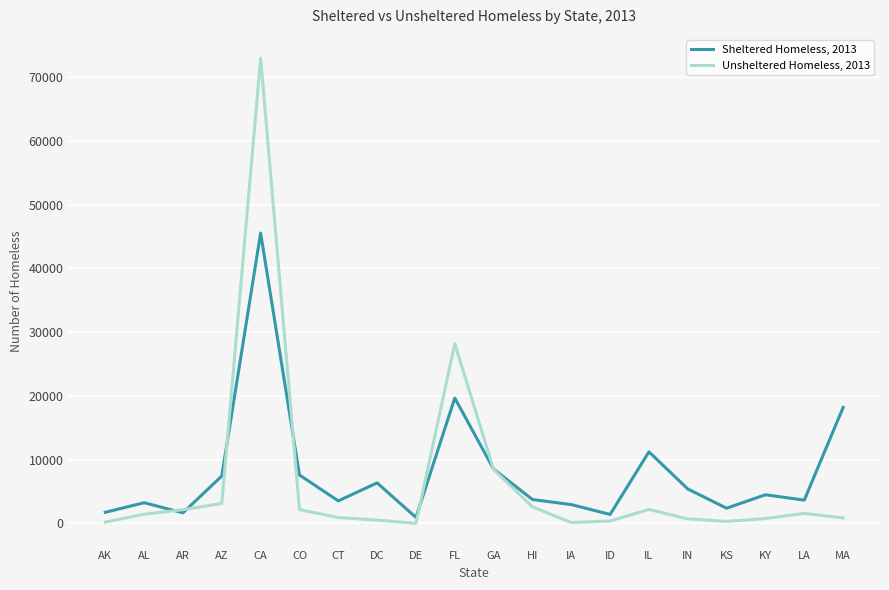

Which category has the highest value across all series?

CA